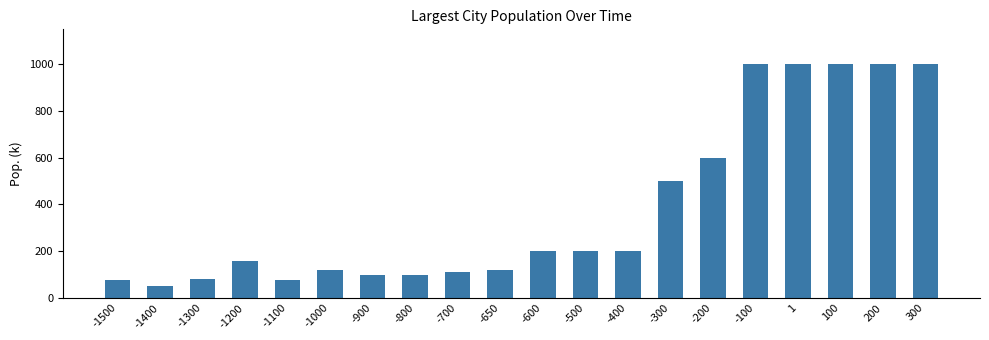

Which category has the lowest value across all series?

-1400